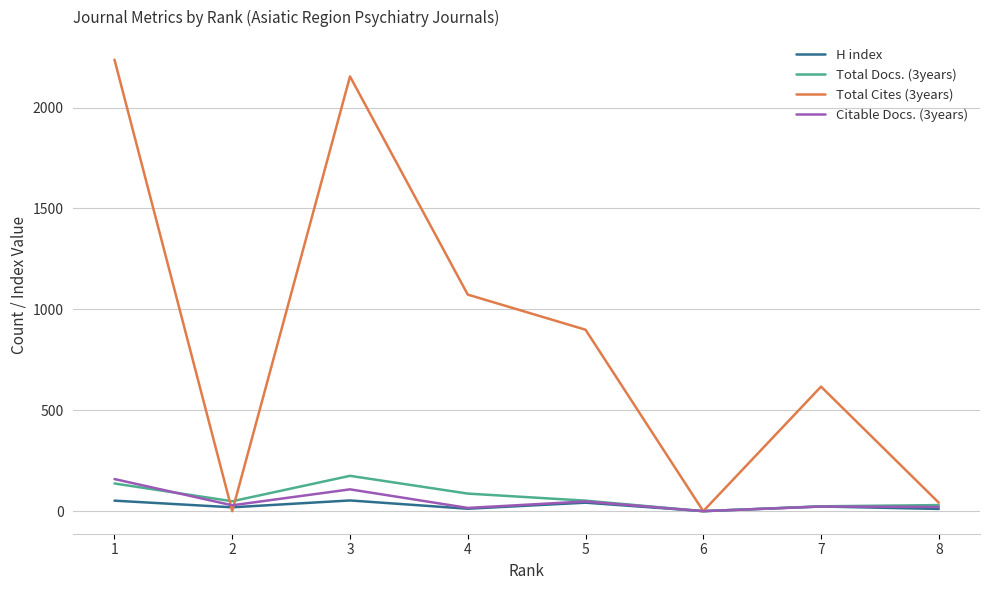

How many lines are shown in the chart?

4